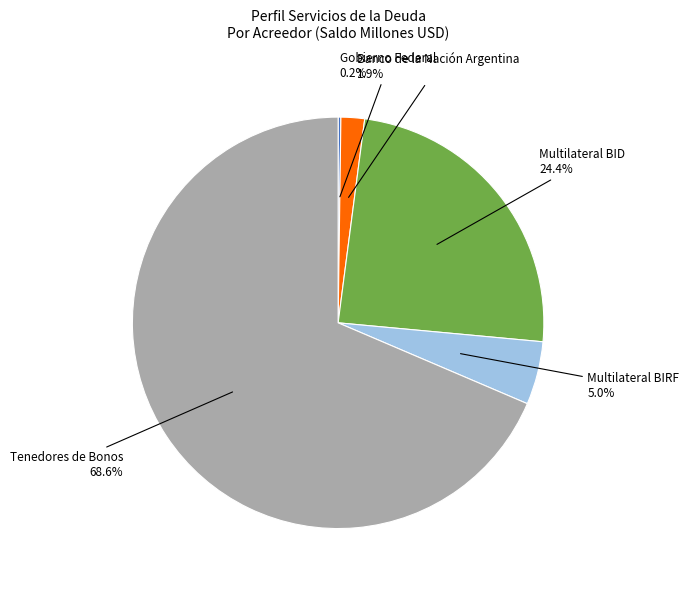

Which has a higher value, Tenedores de Bonos 68.6% or Multilateral BID 24.4%?

Tenedores de Bonos 68.6%